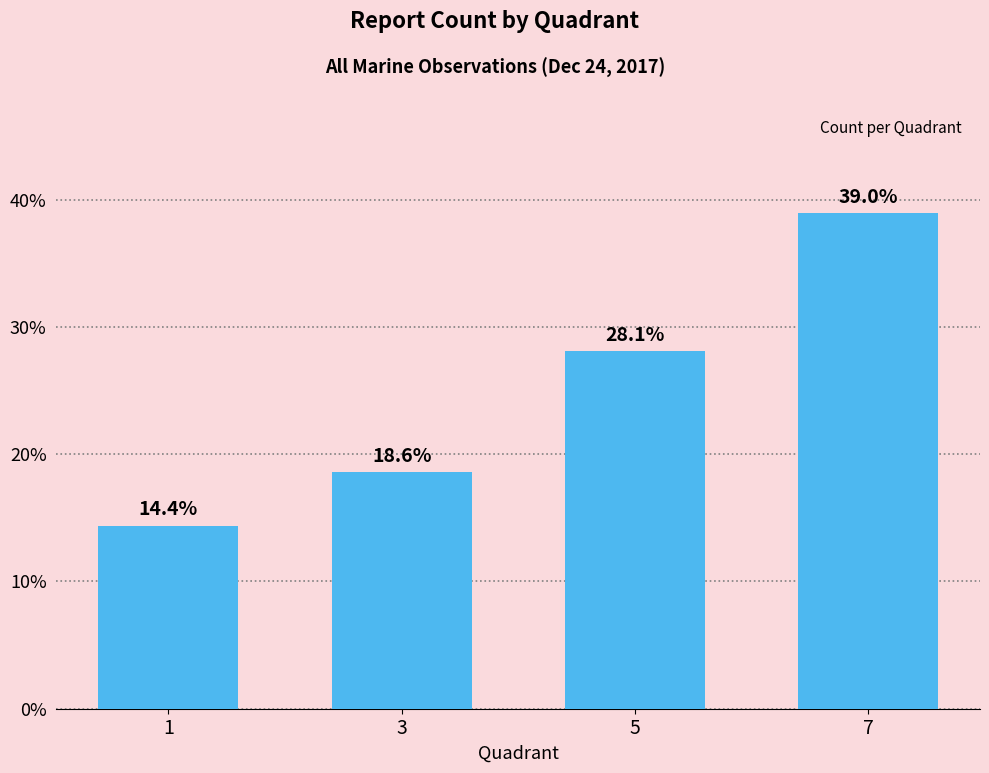

Which label corresponds to the smallest value in the chart?

1